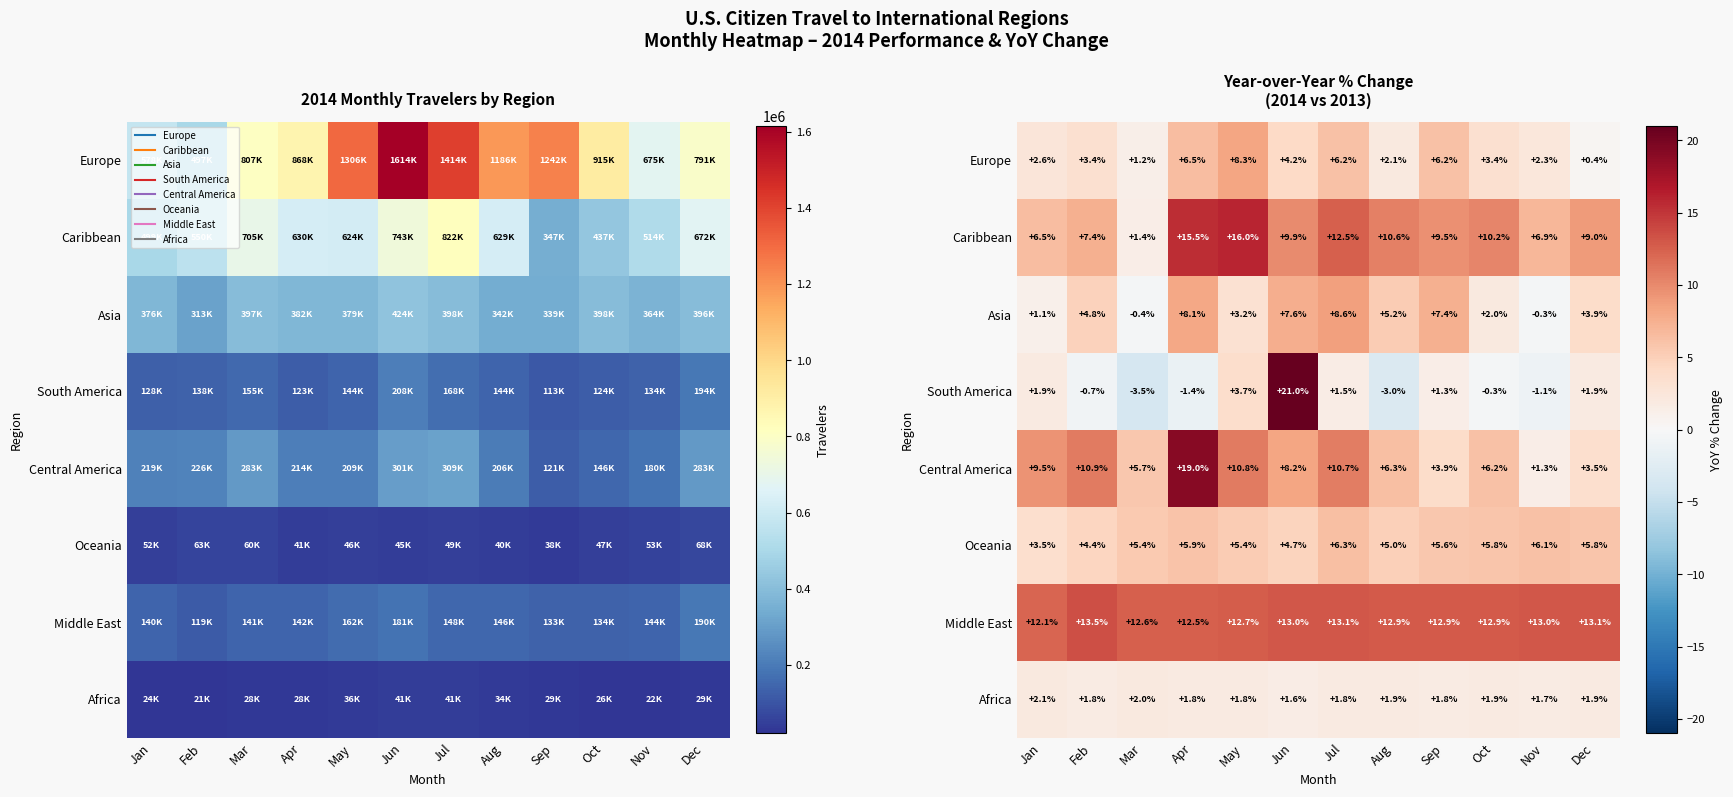

How many data points in Europe are less than 3?

5